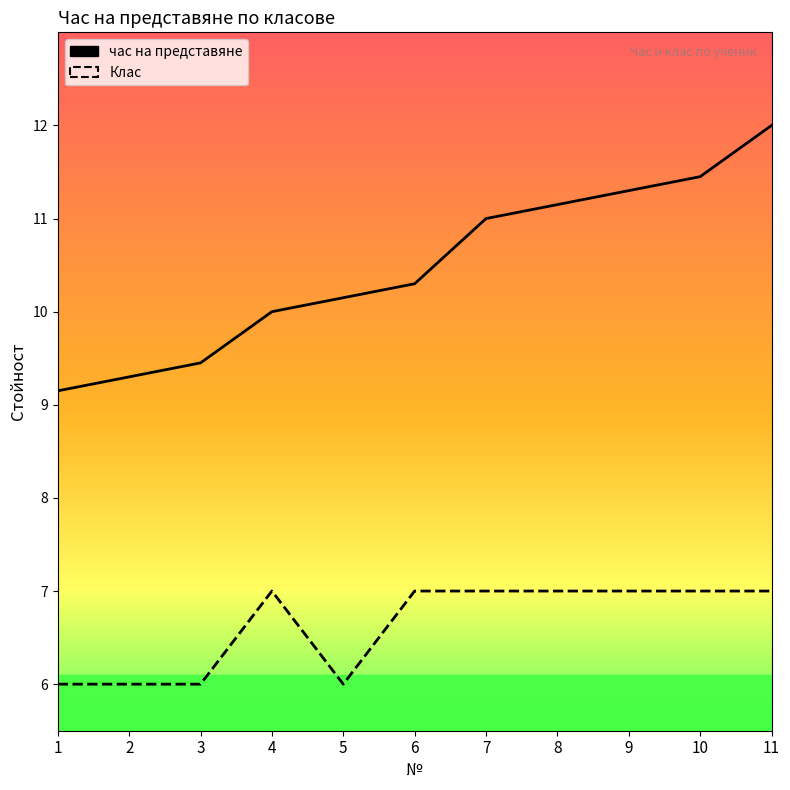

The value of Клас at 7 is 7.0. True or false?

True